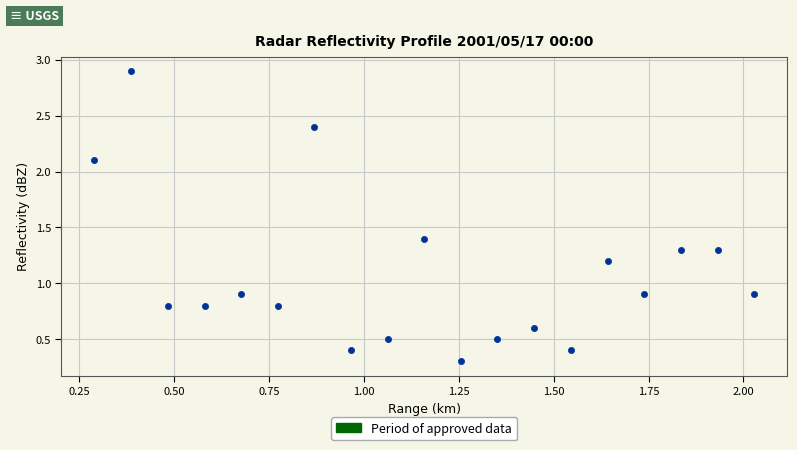

What is the range of X values (max minus min)?

1.7